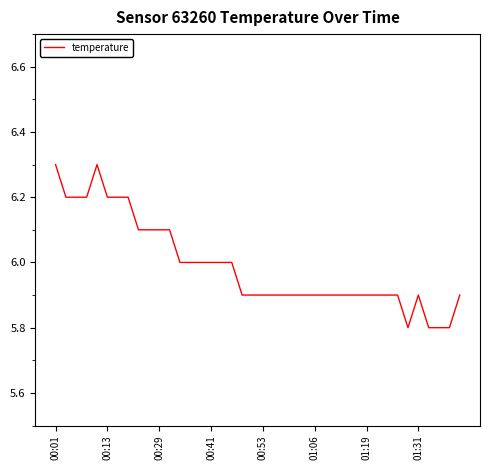

What is the difference between the maximum and minimum values?

0.5